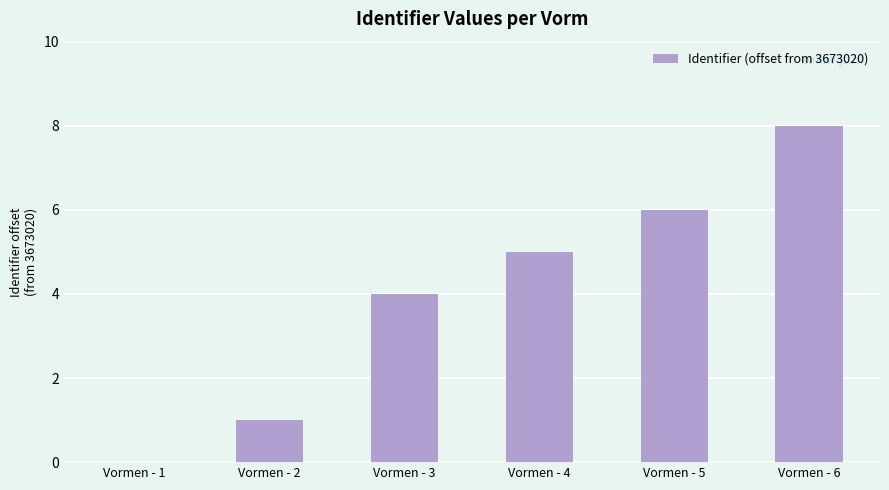

What is the greatest value displayed?

8